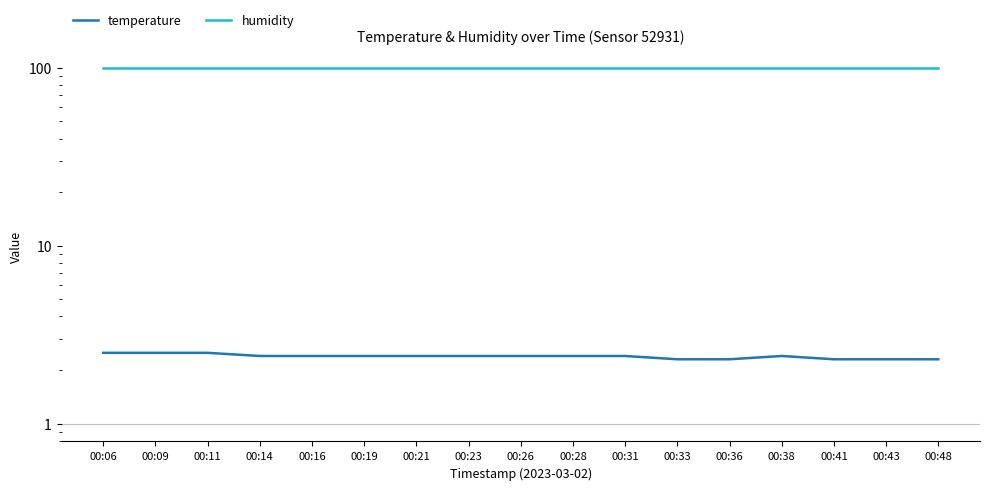

What is the maximum value shown in the chart?

99.9